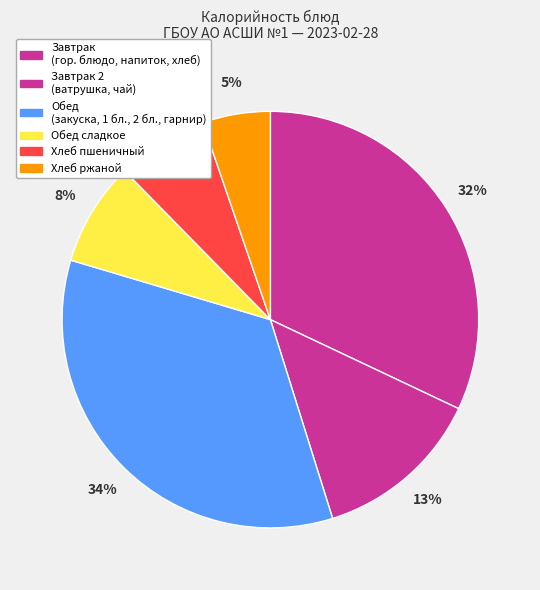

How many segments does this pie chart have?

6